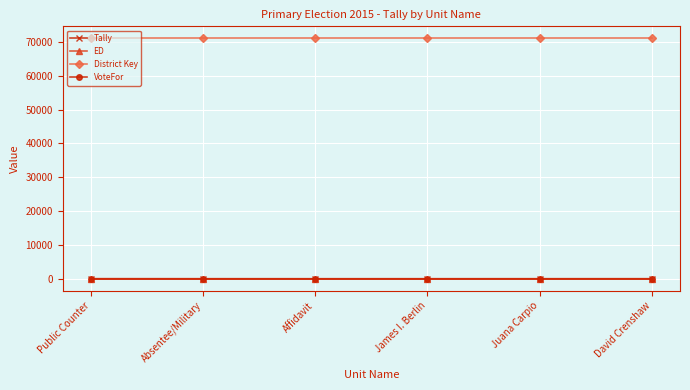

True or false: District Key has more than 2 points higher than both neighbors.

False